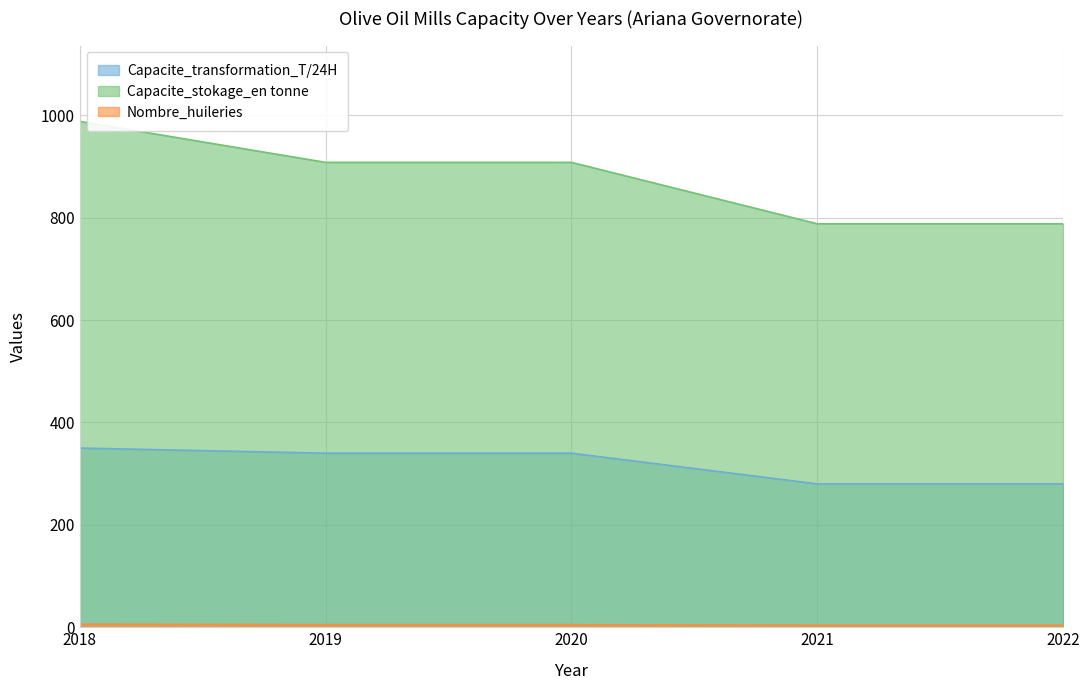

What value does the Capacite_transformation_T/24H series have at 2018, to the nearest 10?

350